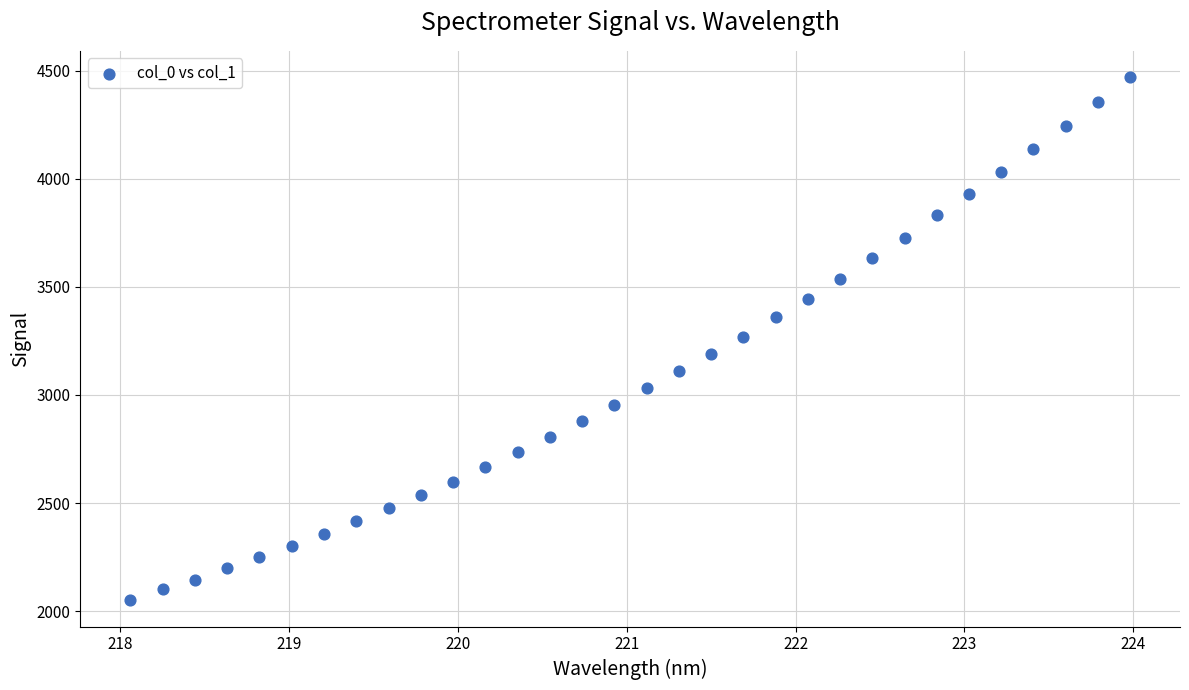

What is the range of X values (max minus min)?

5.9